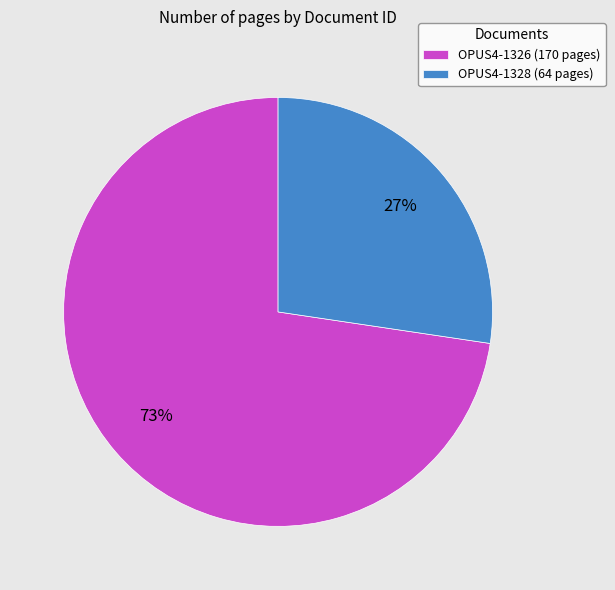

To the nearest percent, what percentage of the pie is OPUS4-1326?

73%